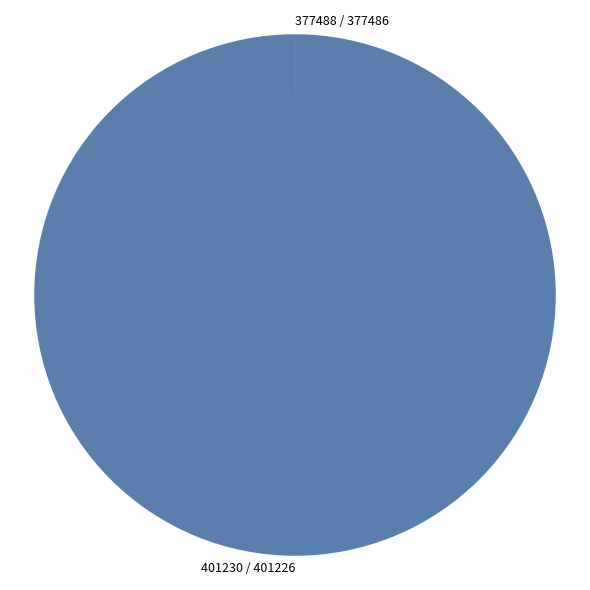

Does any single category account for the majority?

Yes